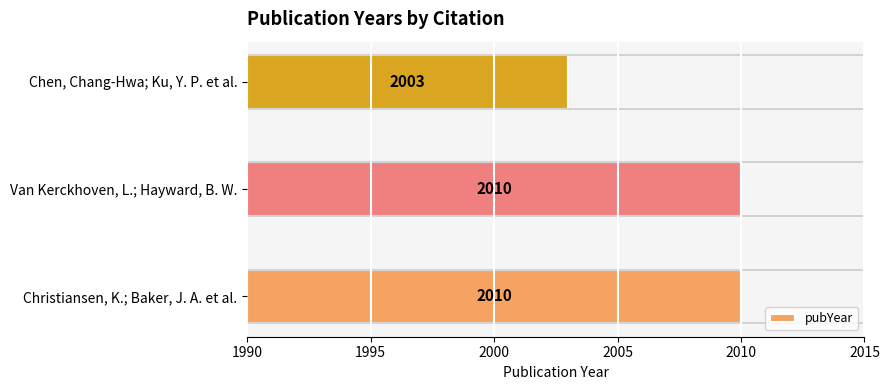

Reading top to bottom, list all the values displayed in this chart.

2003	2010	2010